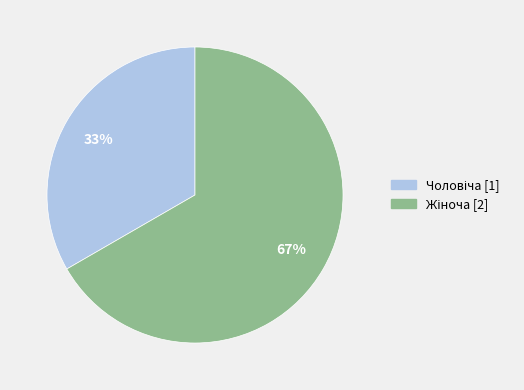

Does any single category account for the majority?

Yes